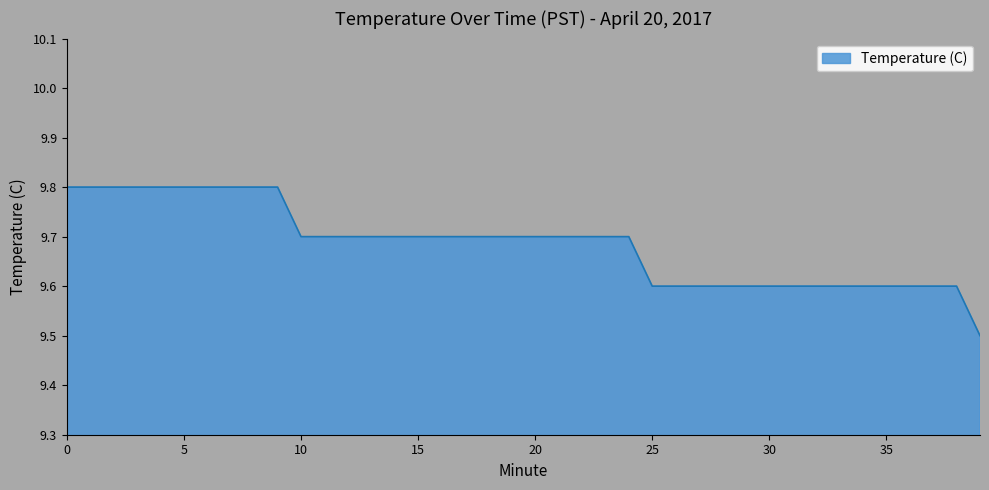

What is the difference between the maximum and minimum values?

0.3